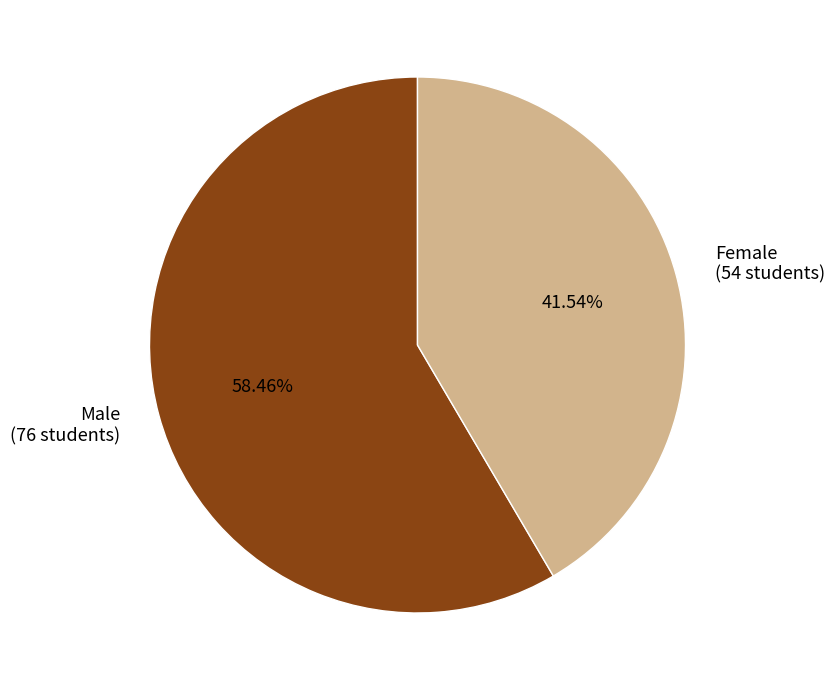

Does Female account for over 50% of the chart?

No